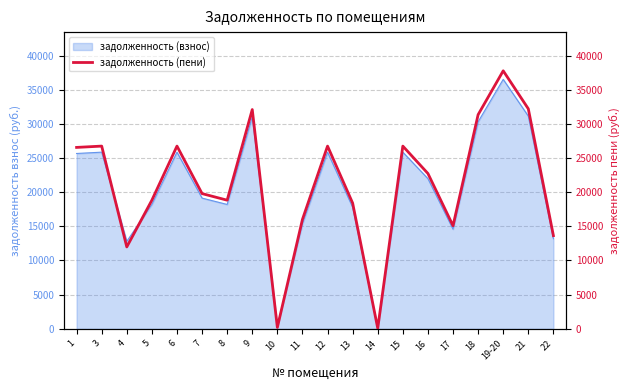

What is the difference between the maximum and minimum values?

37674.0